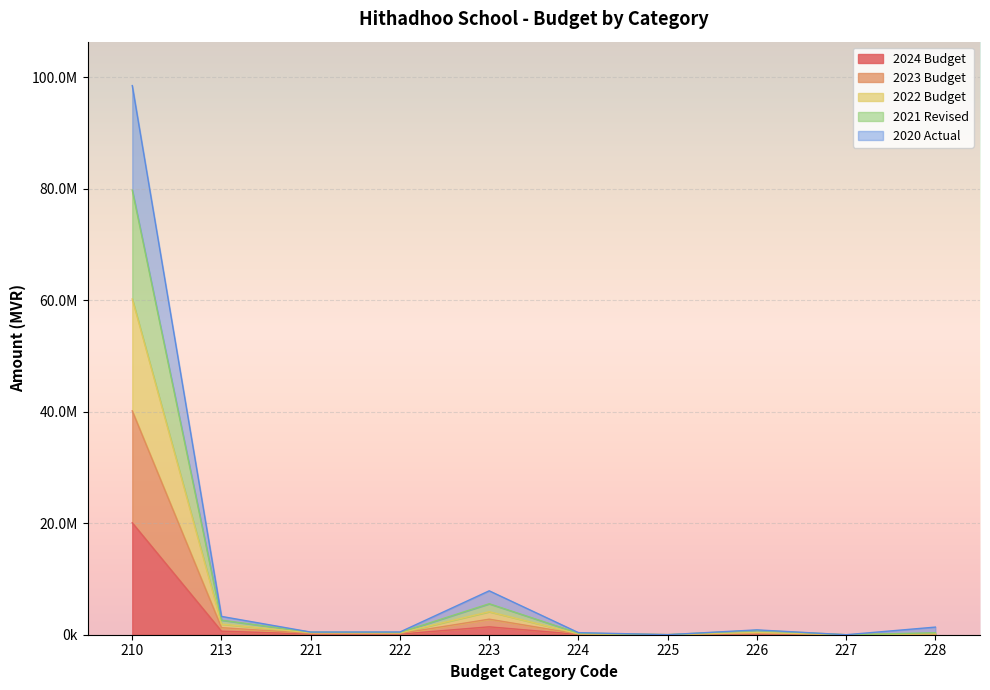

What are all the series names shown in the legend?

2024 Budget, 2023 Budget, 2022 Budget, 2021 Revised, 2020 Actual